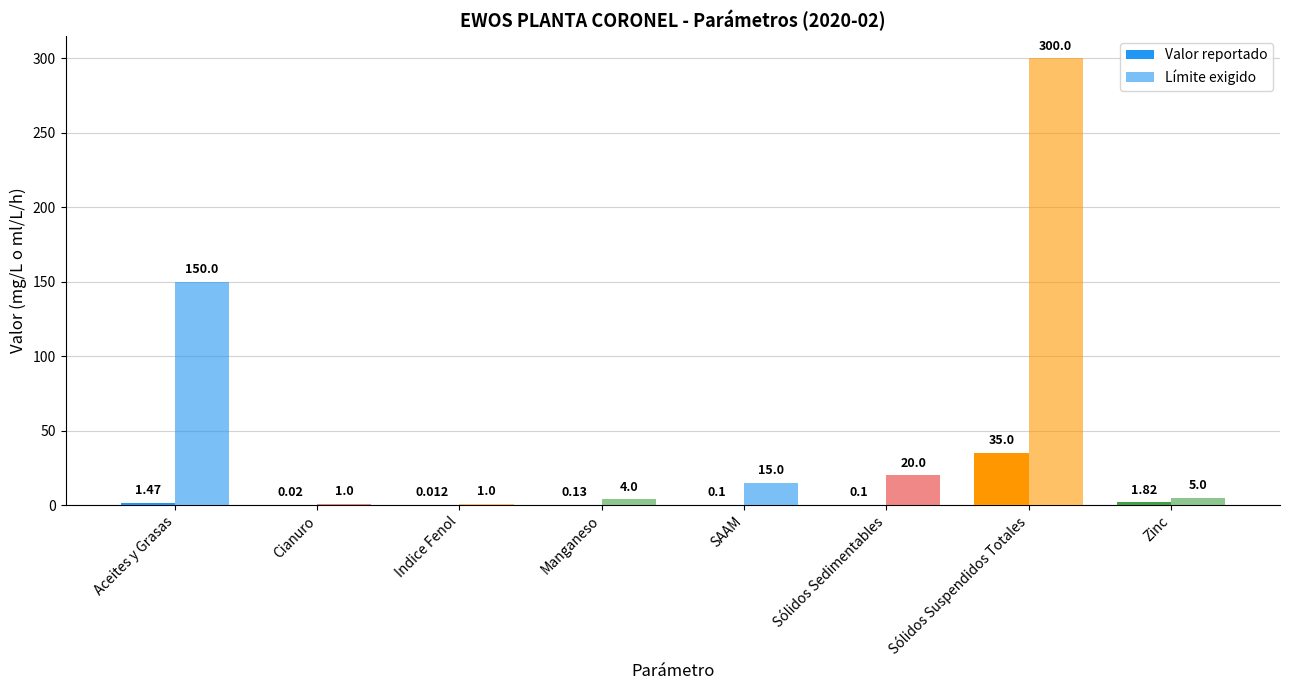

Reading right to left, what are all the values shown in this chart?

Valor reportado: 1.8	35.0	0.1	0.1	0.1	0.0	0.0	1.5
Límite exigido: 5.0	300.0	20.0	15.0	4.0	1.0	1.0	150.0